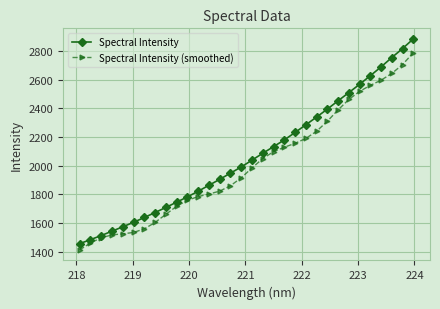

What are all the series names shown in the legend?

Spectral Intensity, Spectral Intensity (smoothed)